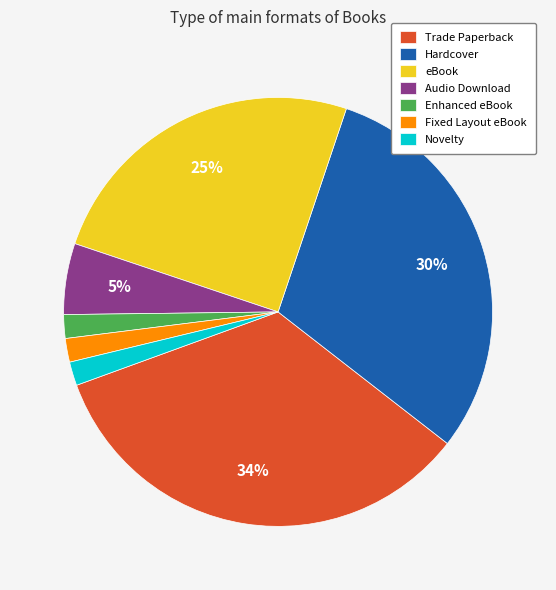

Which slice is the largest?

Trade Paperback